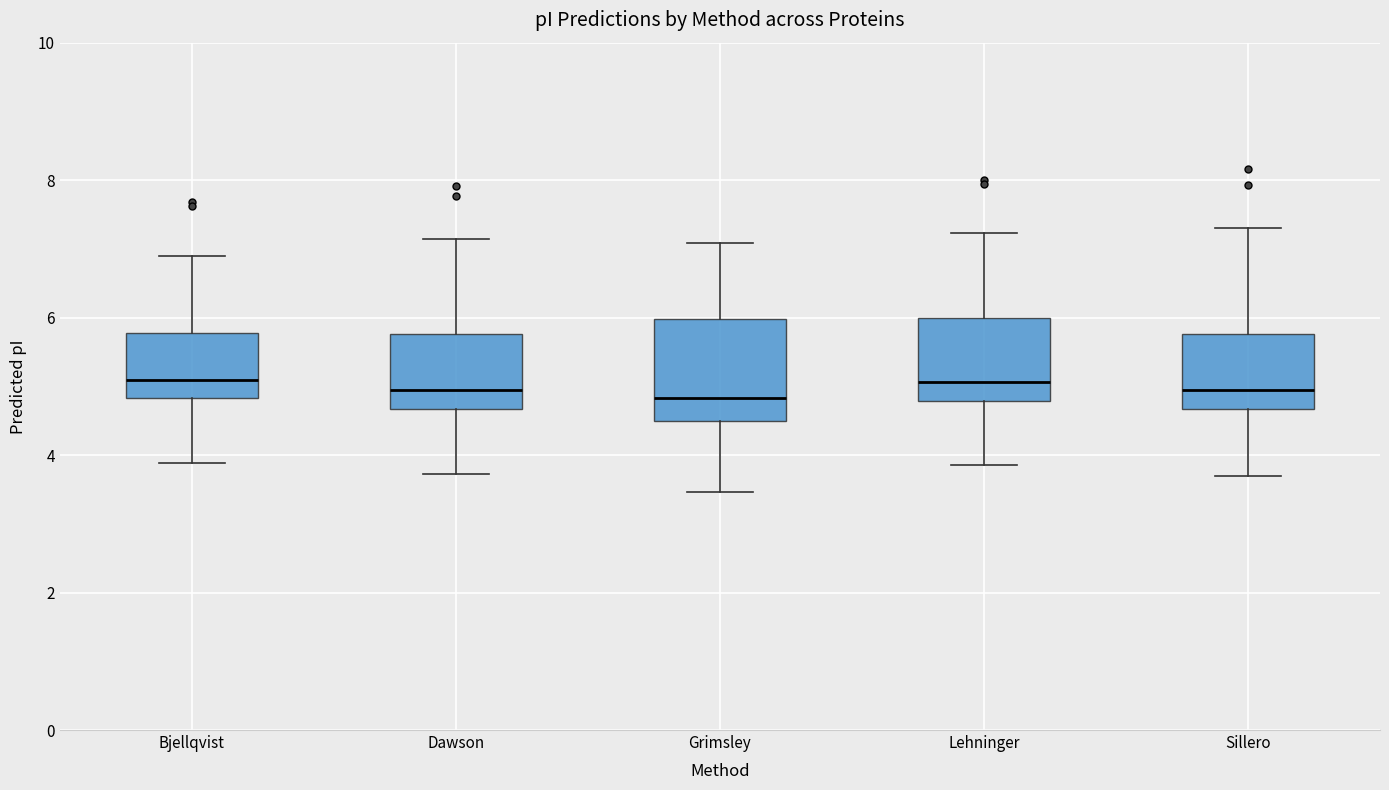

Where does the lower whisker of the box for Sillero end on the y-axis? The values are not printed on the chart, so give them approximately, as read against the axis.

3.6